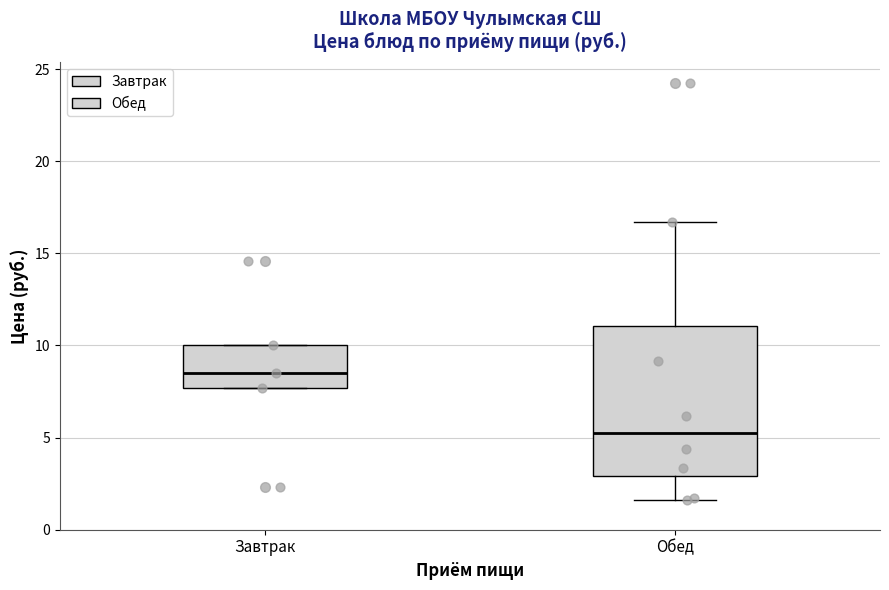

Reading left to right, read every box against the y-axis: the position of its median line, the range the box covers, and the ends of its whiskers. The values are not printed on the chart, so give them approximately, as read against the axis.

Завтрак: median 8.5, box 7.5 to 10.0, whiskers 7.5 to 10.0
Обед: median 5.5, box 3.0 to 11.0, whiskers 1.5 to 16.5